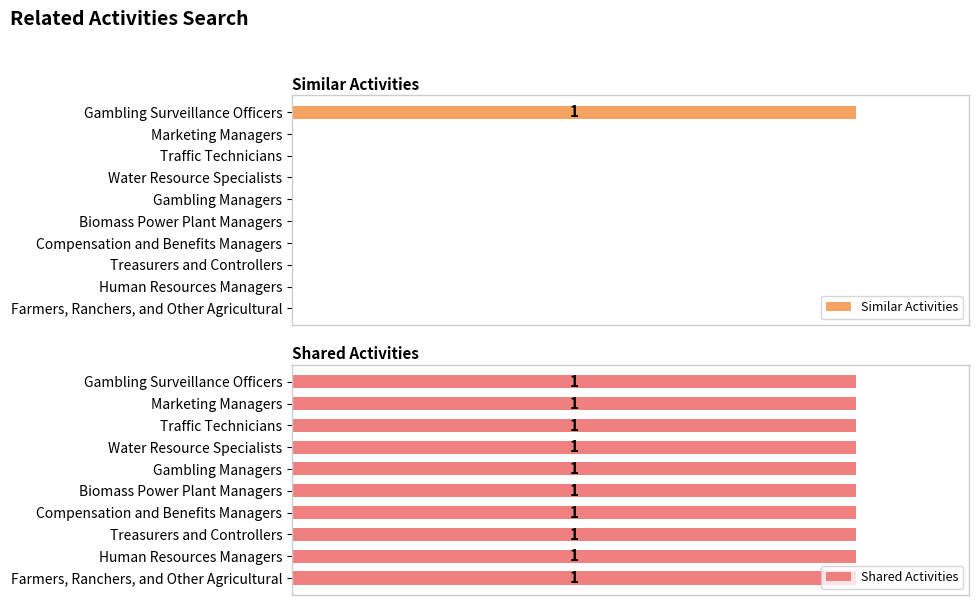

How many series are shown in this chart?

2